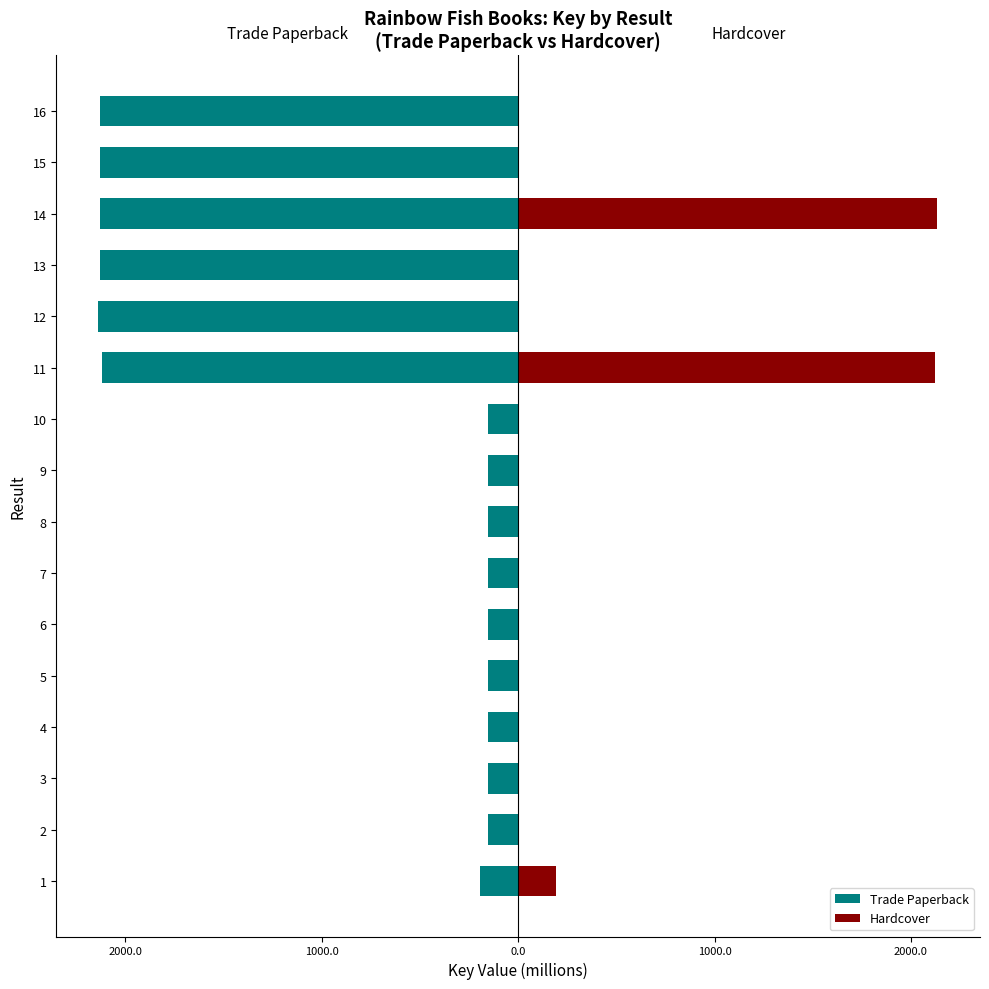

What is the highest value of the Hardcover series?

2130.4